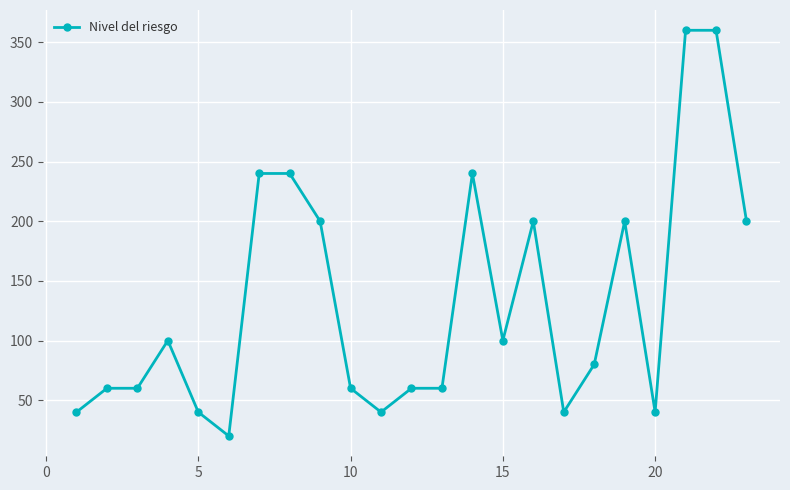

Does the chart display data point markers on the line(s)?

Yes